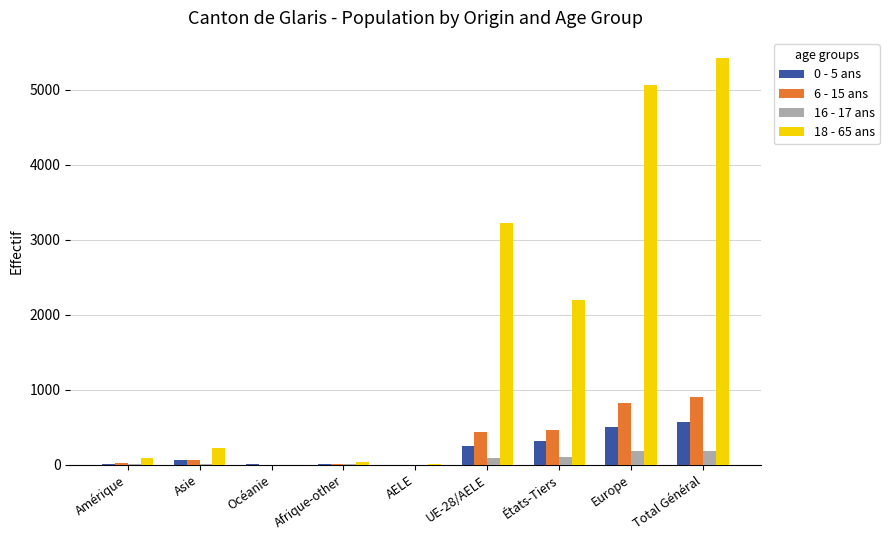

The value of 18 - 65 ans at UE-28/AELE is 4858. True or false?

False